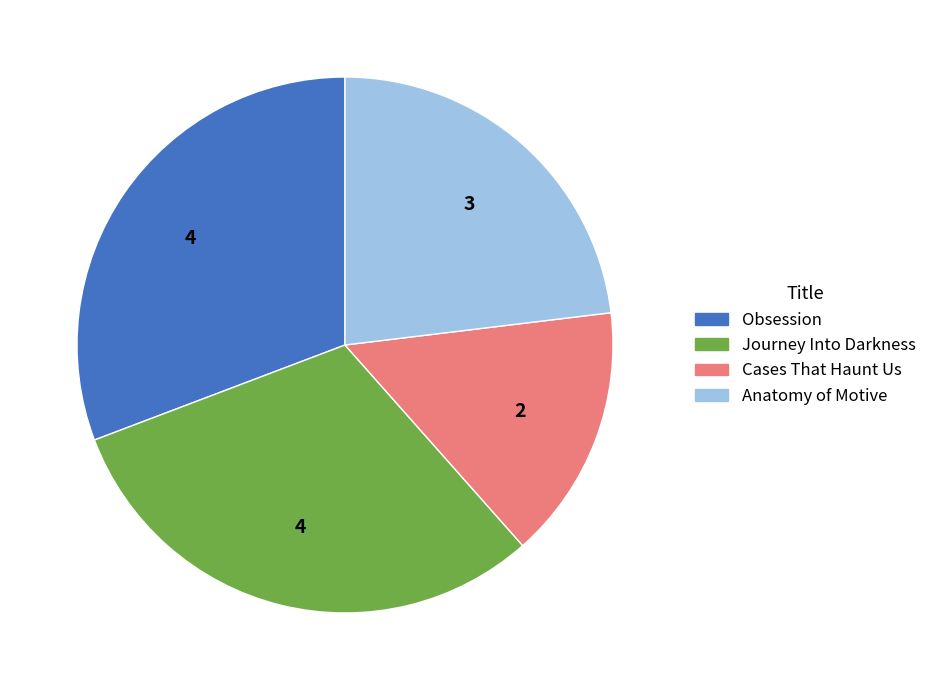

Which slice is the smallest?

Cases That Haunt Us